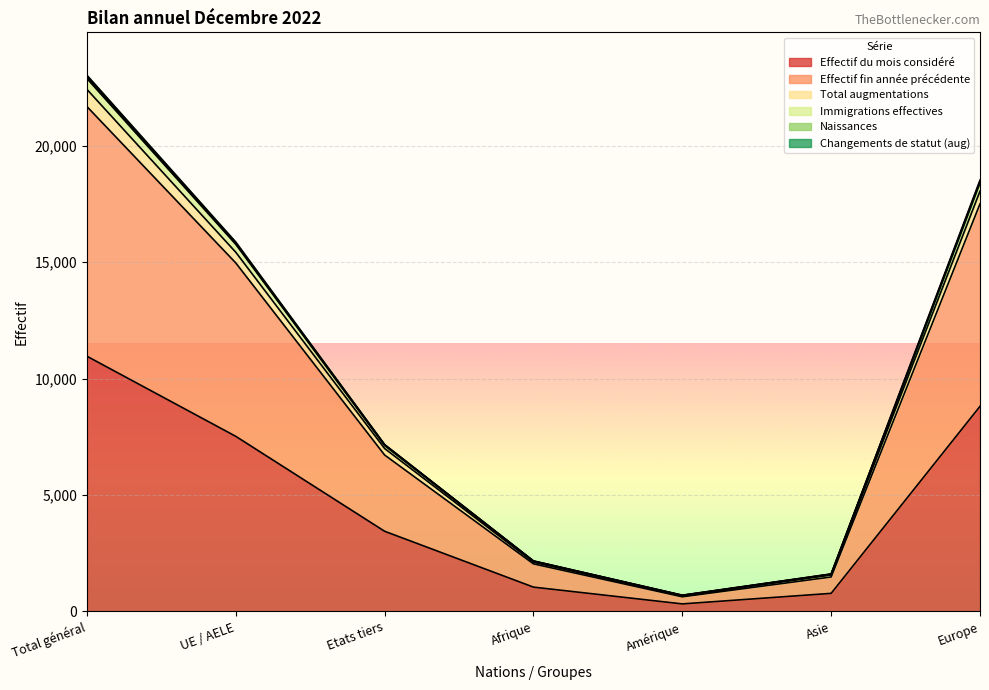

True or false: Immigrations effectives and Effectif fin année précédente cross at least once.

False